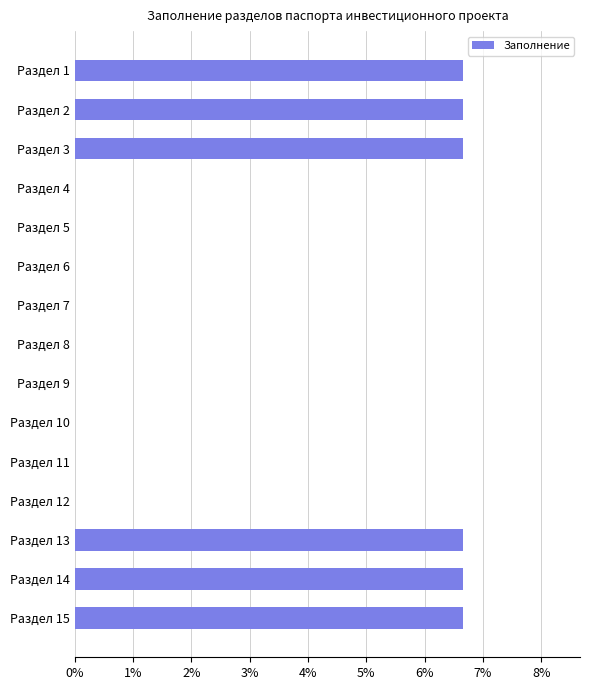

Are the bars horizontal?

Yes